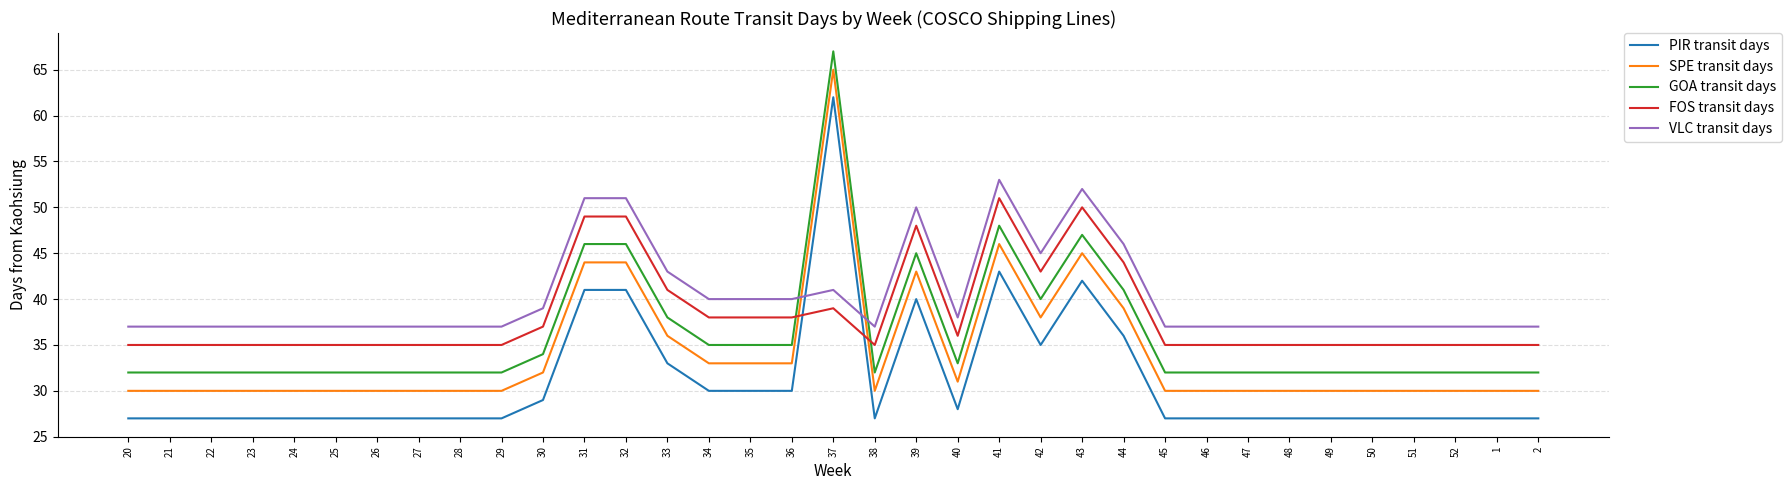

Rank the series by their average value, from lowest to highest.

PIR transit days, SPE transit days, GOA transit days, FOS transit days, VLC transit days